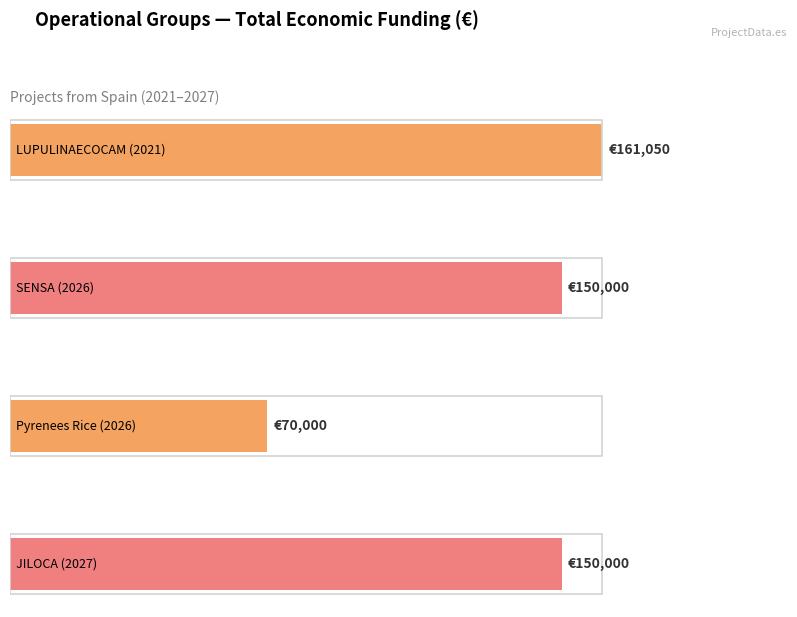

Approximately how many times larger is the value at 2026 (Aragón - SENSA) compared to 2026 (Aragón - Pyrenees)?

2.1